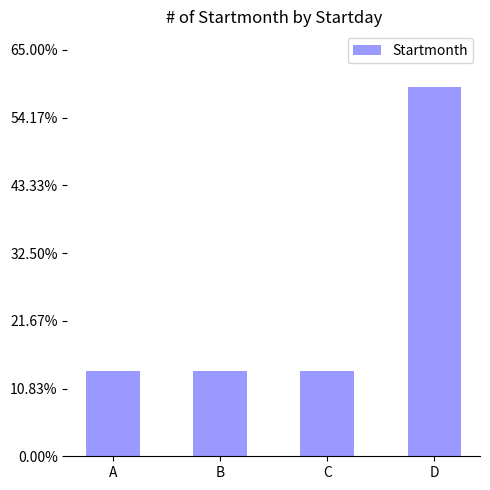

List the labels in order of value, smallest first.

A, B, C, D